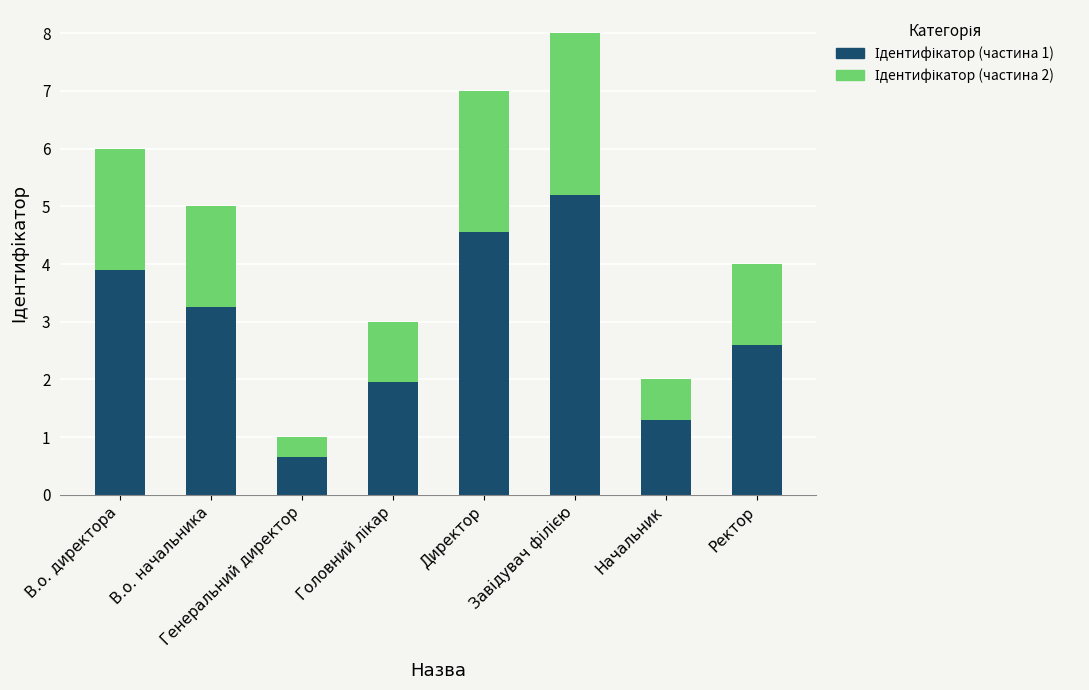

Count the number of categories in the chart.

8